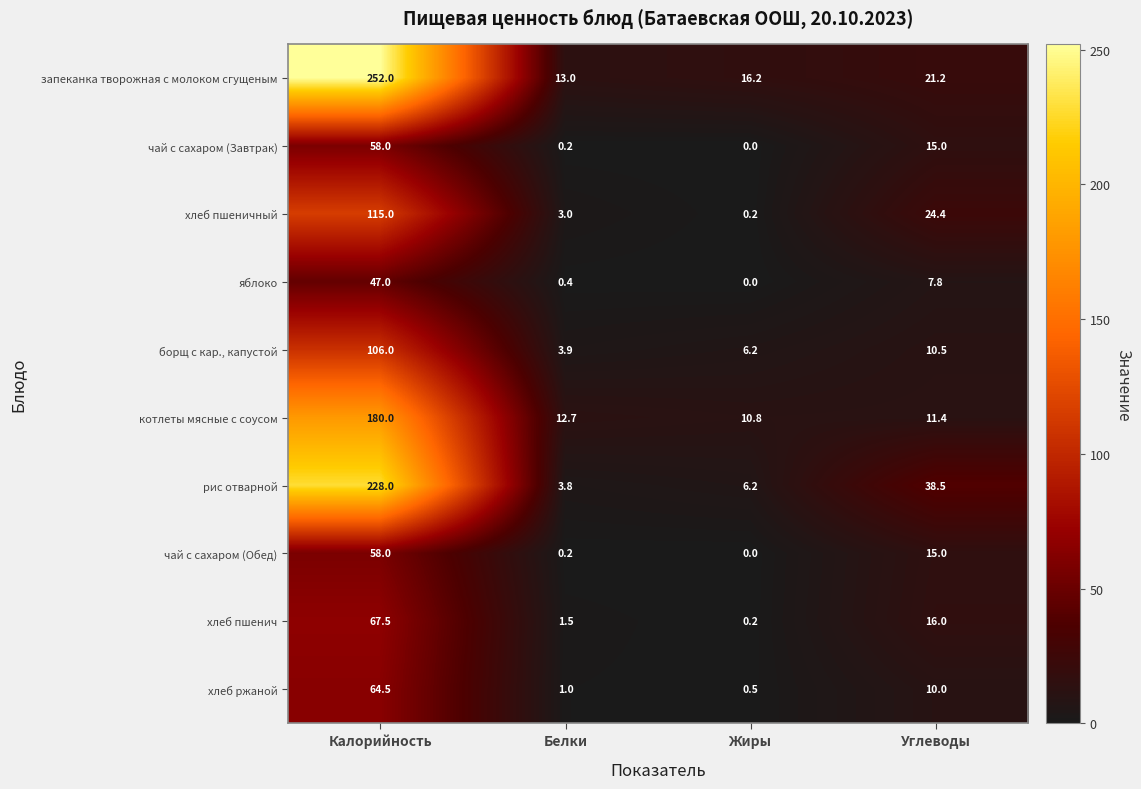

What is the approximate value of запеканка творожная с молоком сгущеным at Калорийность?

252.0